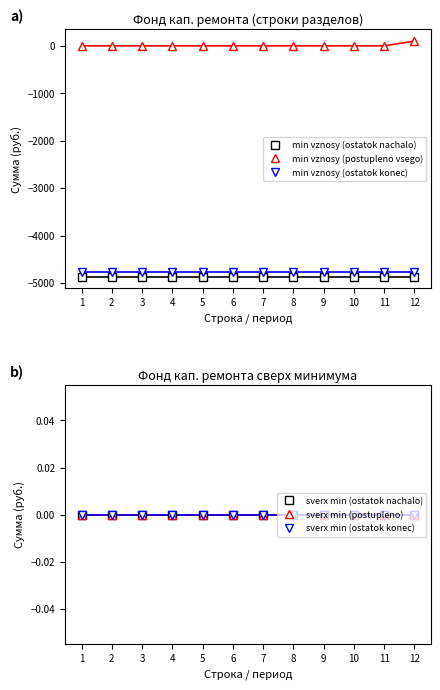

At 11, list the series in order from smallest to largest.

min vznosy (ostatok nachalo), min vznosy (ostatok konec), min vznosy (postupleno vsego), sverx min (ostatok nachalo), sverx min (postupleno), sverx min (ostatok konec)